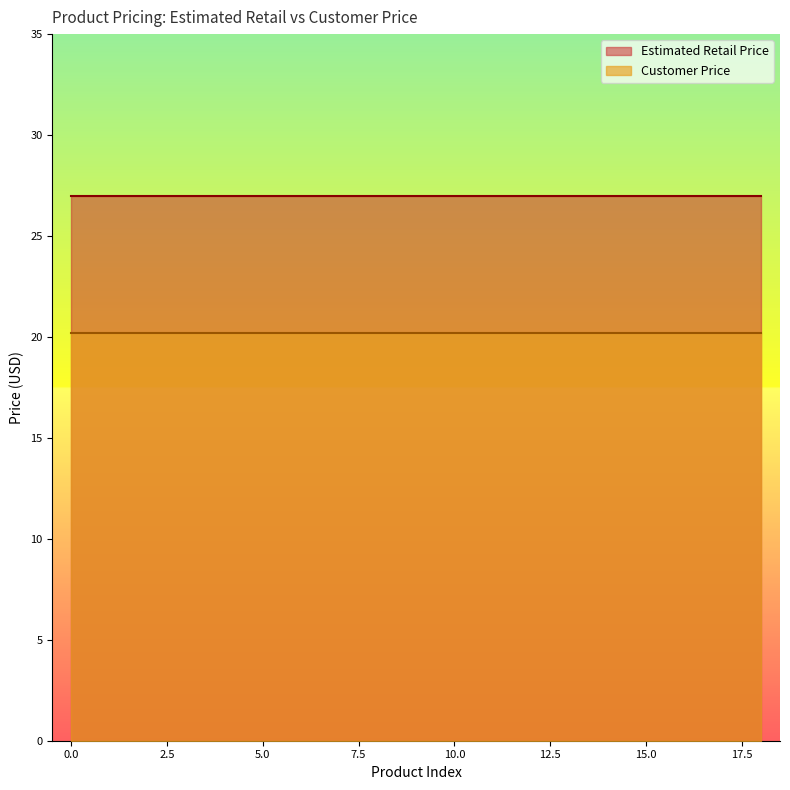

At how many categories does at least one series exceed 26?

19